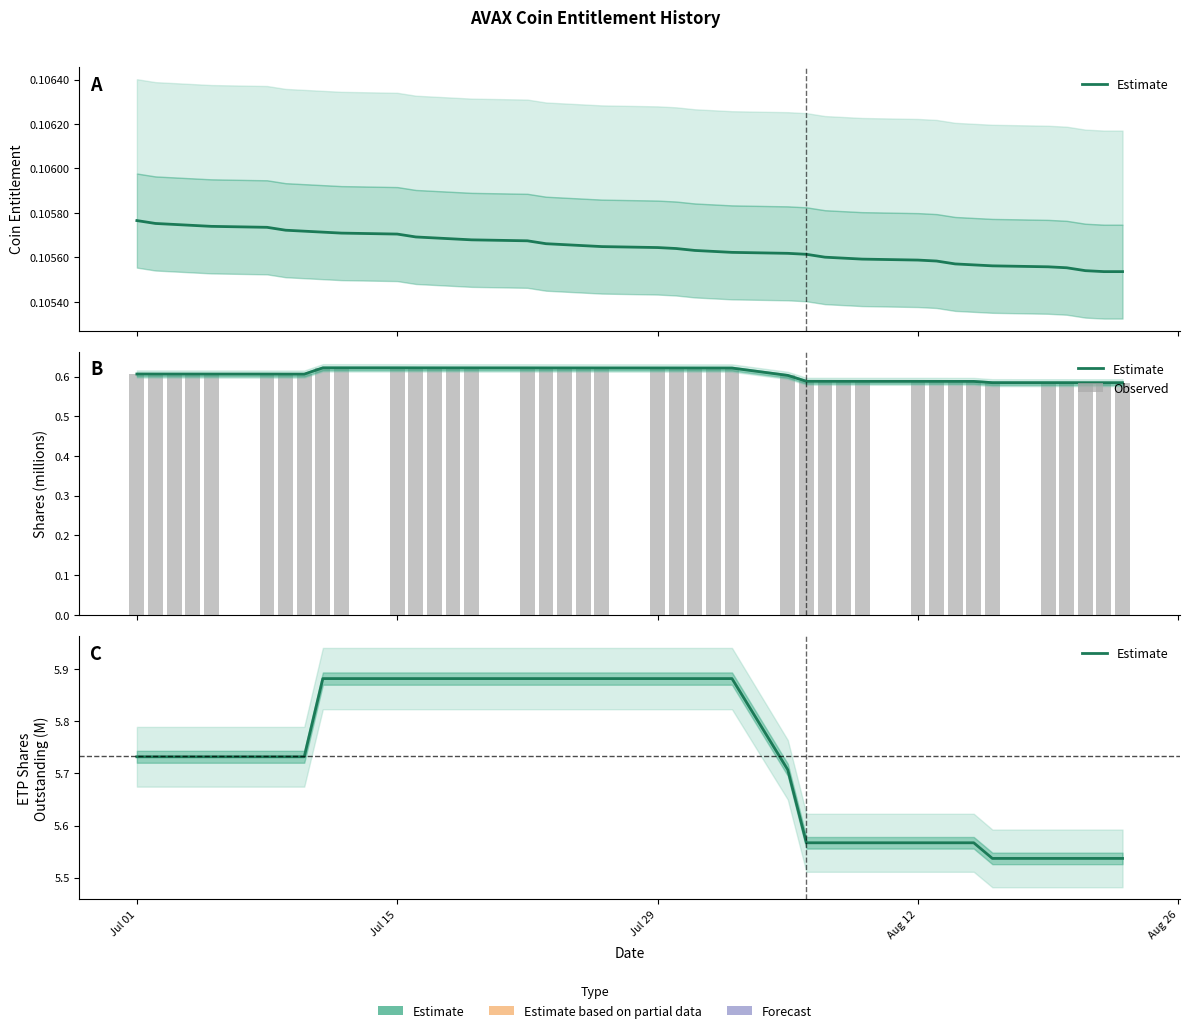

List the series in order of their overall mean, highest first.

Estimate, Observed